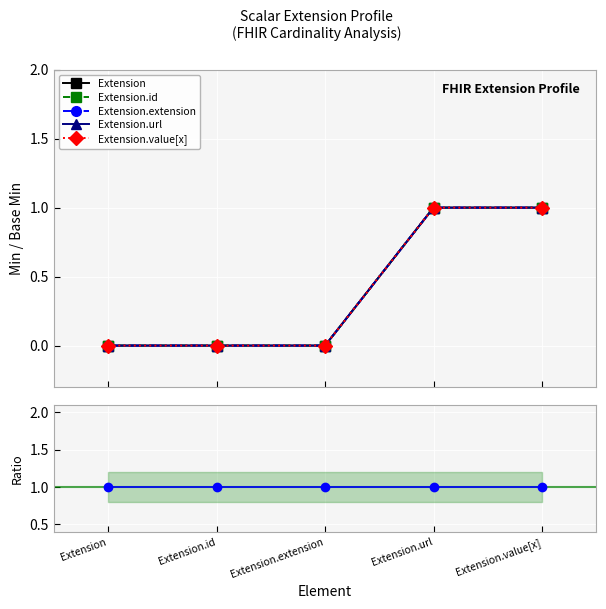

Which series has the largest range (max minus min)?

Extension